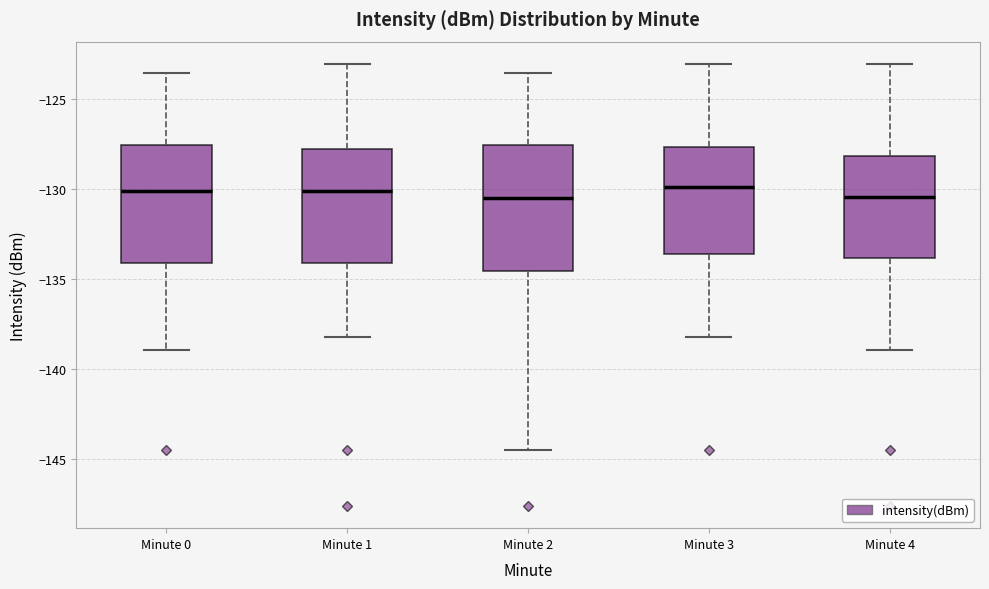

Reading left to right, transcribe this box plot: for each box, give where its median line is, the range the box spans, and where its two whiskers end, as read against the y-axis. The values are not printed on the chart, so give them approximately, as read against the axis.

Minute 0: median -130.0, box -134.0 to -127.5, whiskers -139.0 to -123.5
Minute 1: median -130.0, box -134.0 to -128.0, whiskers -138.0 to -123.0
Minute 2: median -130.5, box -134.5 to -127.5, whiskers -144.5 to -123.5
Minute 3: median -130.0, box -133.5 to -127.5, whiskers -138.0 to -123.0
Minute 4: median -130.5, box -134.0 to -128.0, whiskers -139.0 to -123.0